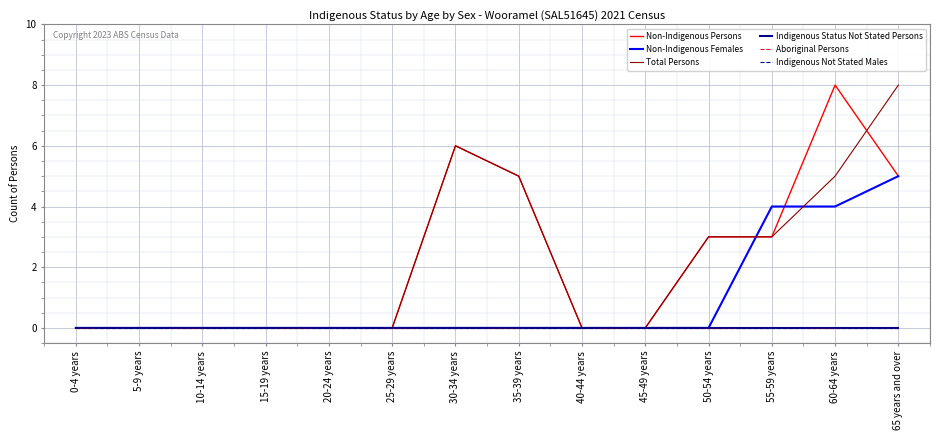

True or false: Non-Indigenous Persons and Aboriginal Persons intersect in this chart.

False